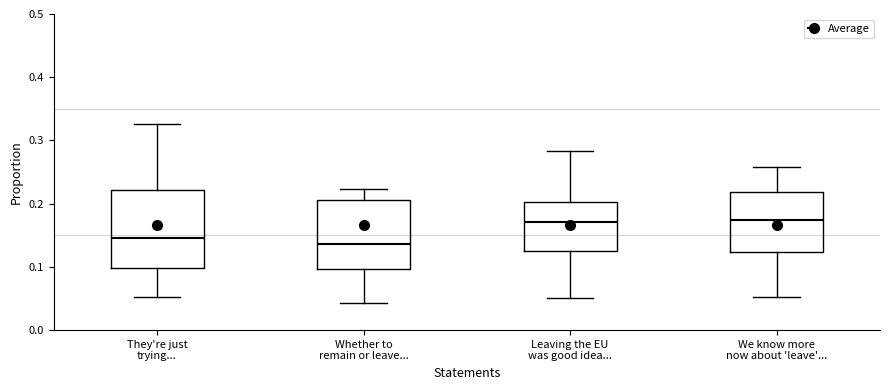

Reading left to right, read every box against the y-axis: the position of its median line, the range the box covers, and the ends of its whiskers. The values are not printed on the chart, so give them approximately, as read against the axis.

They're just trying...: median 0.15, box 0.10 to 0.22, whiskers 0.05 to 0.33
Whether to remain or leave...: median 0.14, box 0.10 to 0.21, whiskers 0.04 to 0.22
Leaving the EU was good idea...: median 0.17, box 0.13 to 0.20, whiskers 0.05 to 0.28
We know more now about 'leave'...: median 0.17, box 0.12 to 0.22, whiskers 0.05 to 0.26